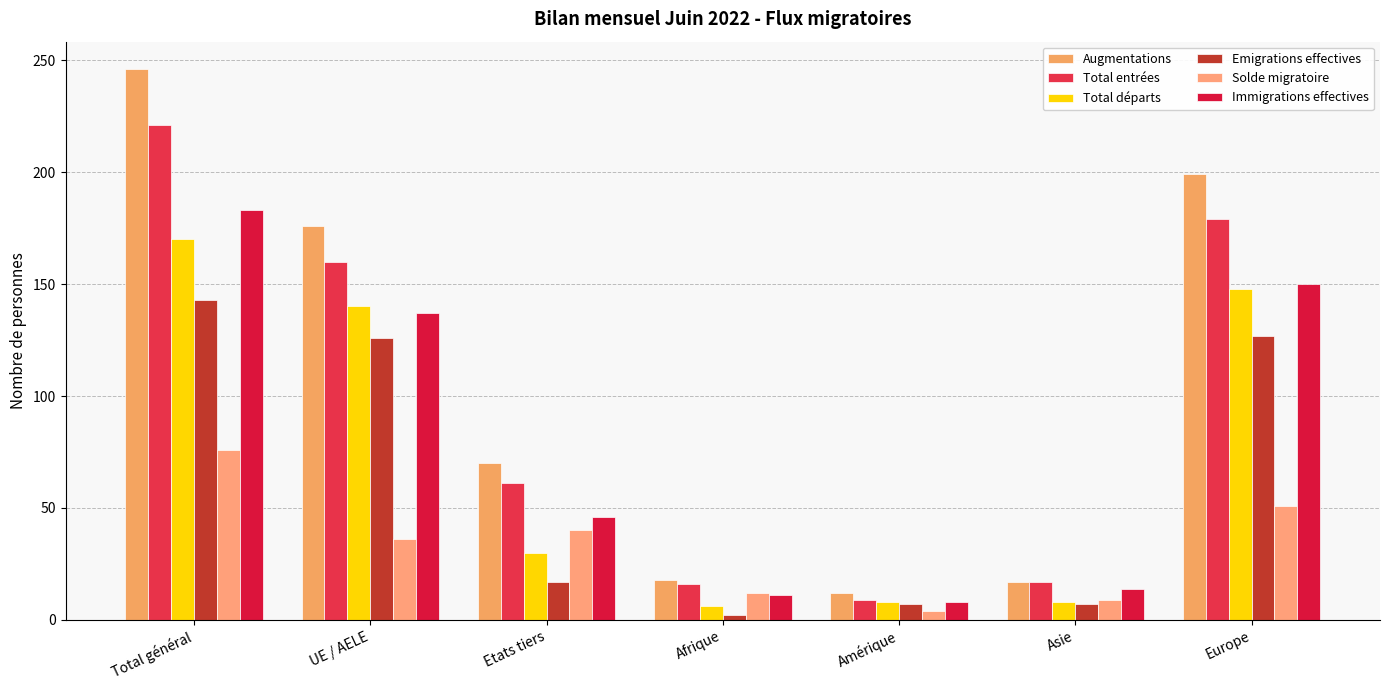

Is the value of Total entrées at Asie greater than the value of Total départs at Europe?

No